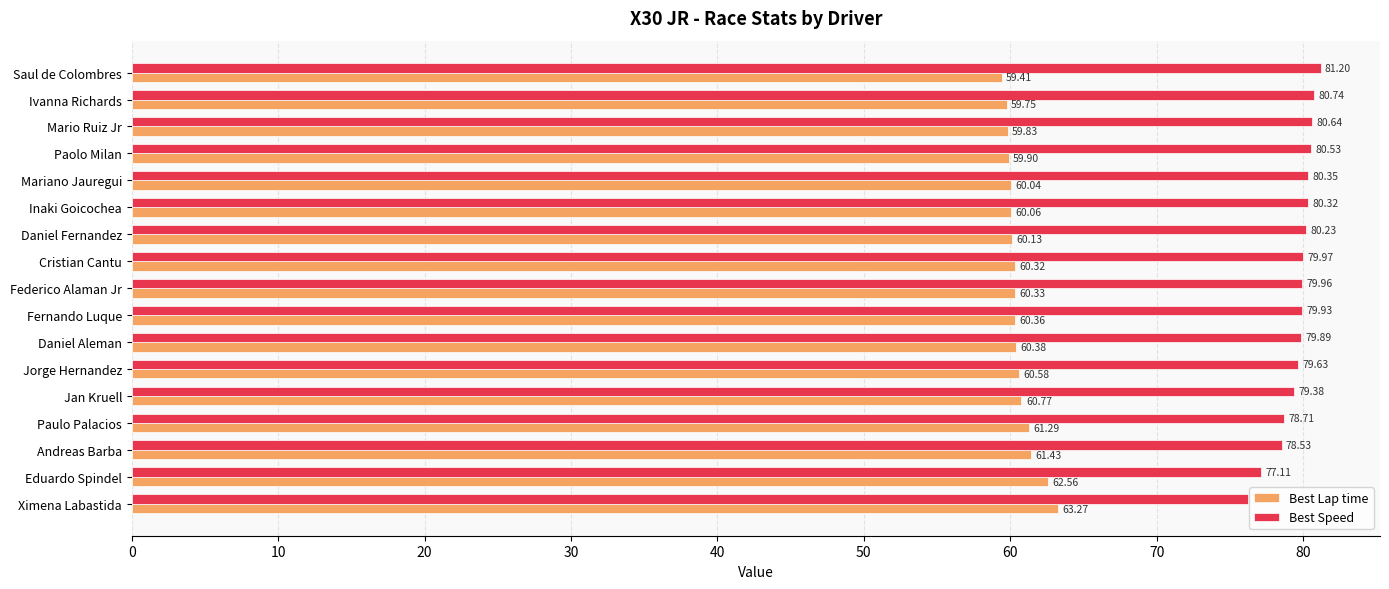

What is the sum of the Best Lap time values at Eduardo Spindel and Paulo Palacios?

123.8